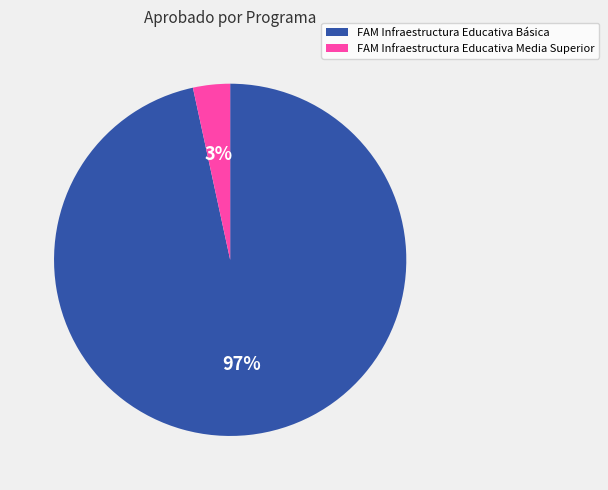

Does FAM Infraestructura Educativa Media Superior account for over 50% of the chart?

No